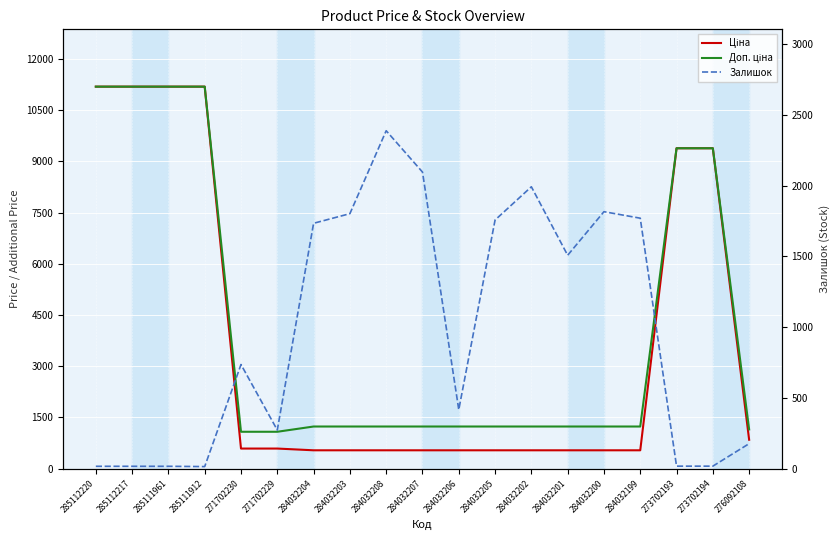

At which label does Ціна reach its minimum?

284032204